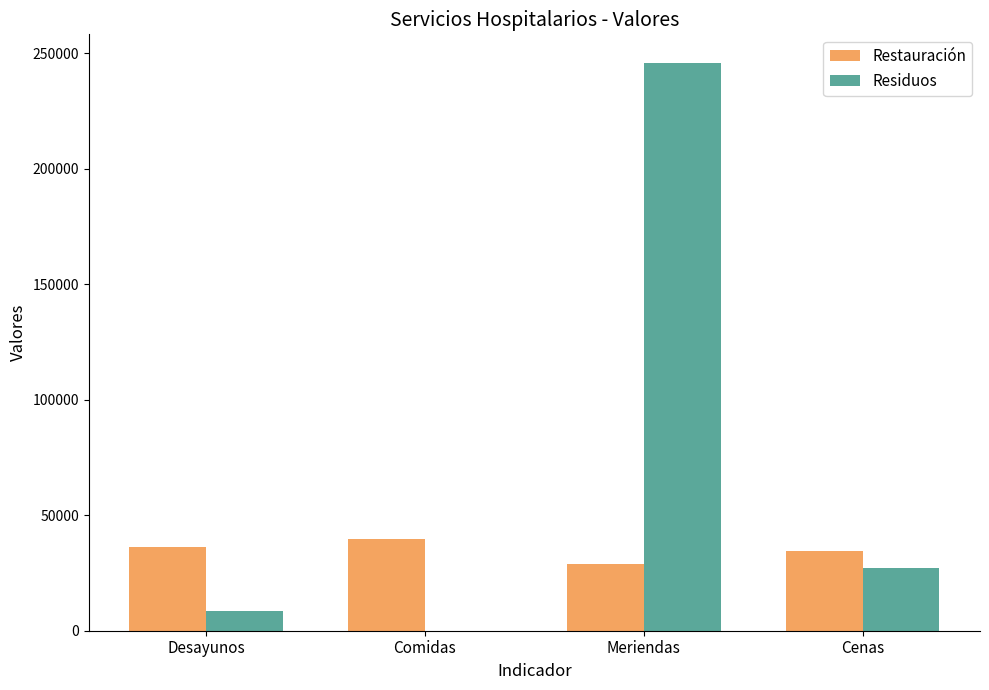

What is the highest value of the Residuos series?

245800